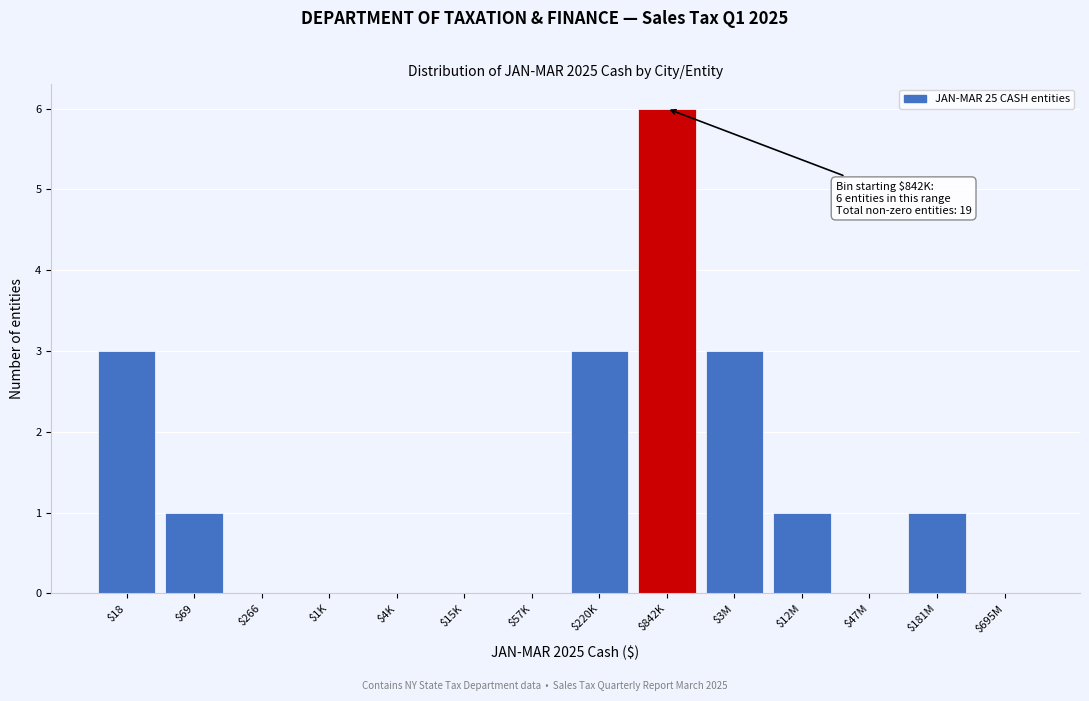

What is the approximate value at $842K?

6